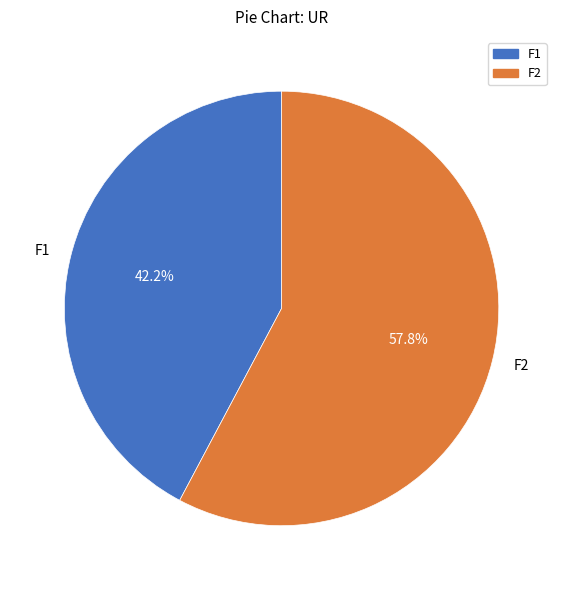

Is there any slice that represents more than half of the pie?

Yes